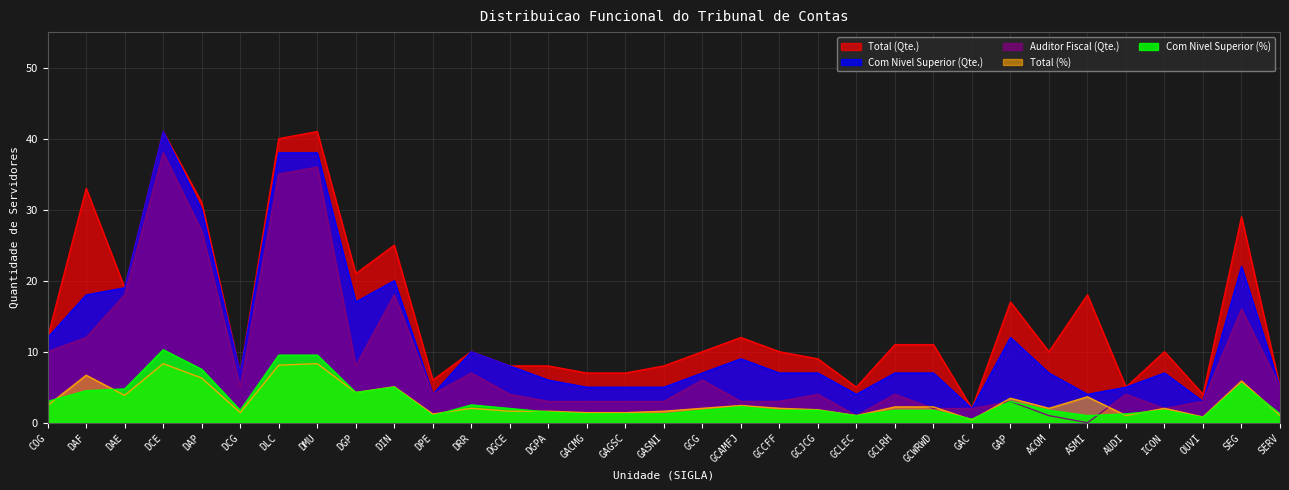

How many lines are shown in the chart?

5